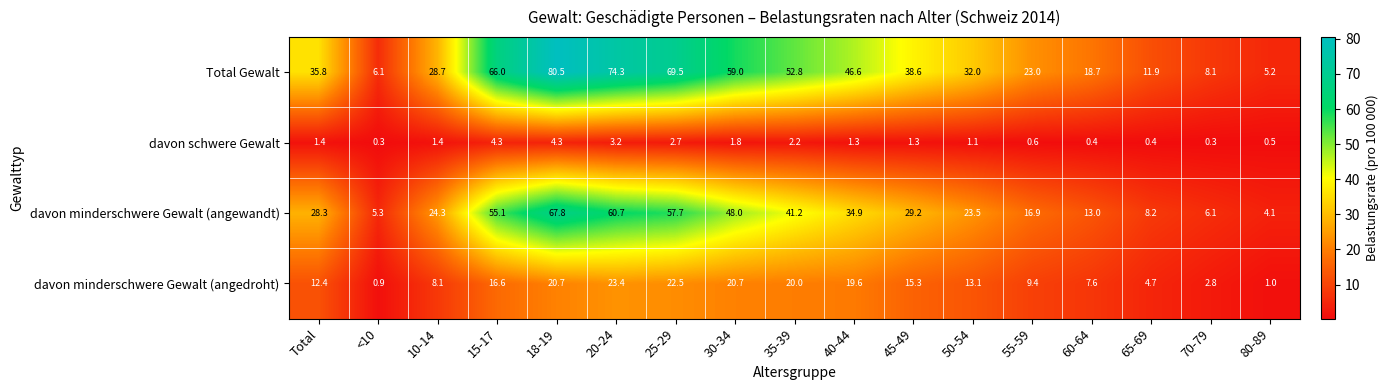

Is it true that davon minderschwere Gewalt (angewandt) equals 16.9 at 55-59?

True